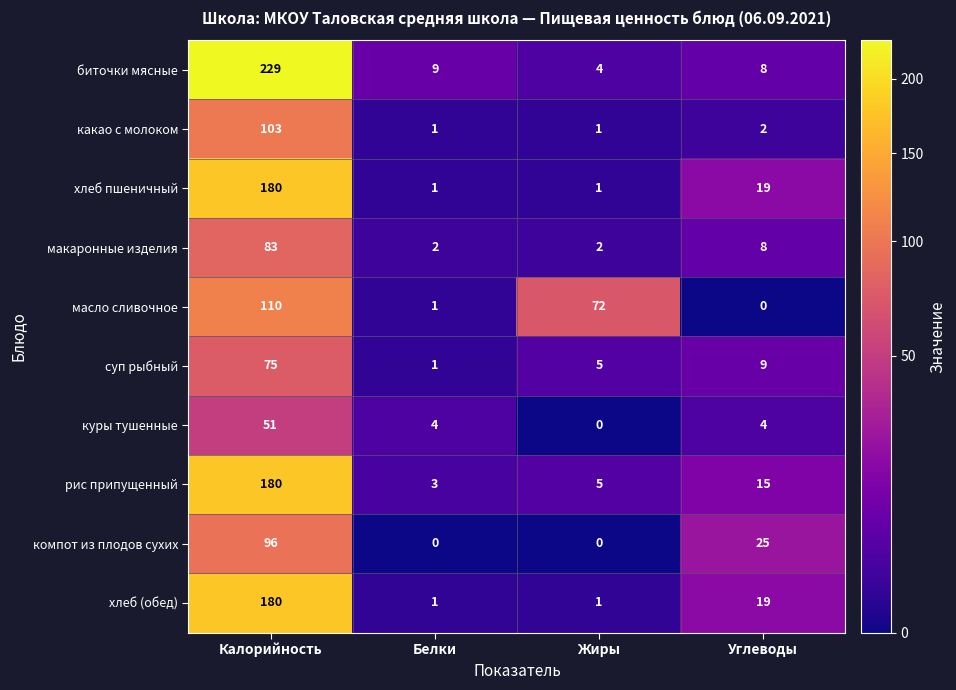

Which series has the largest total across all categories?

биточки мясные